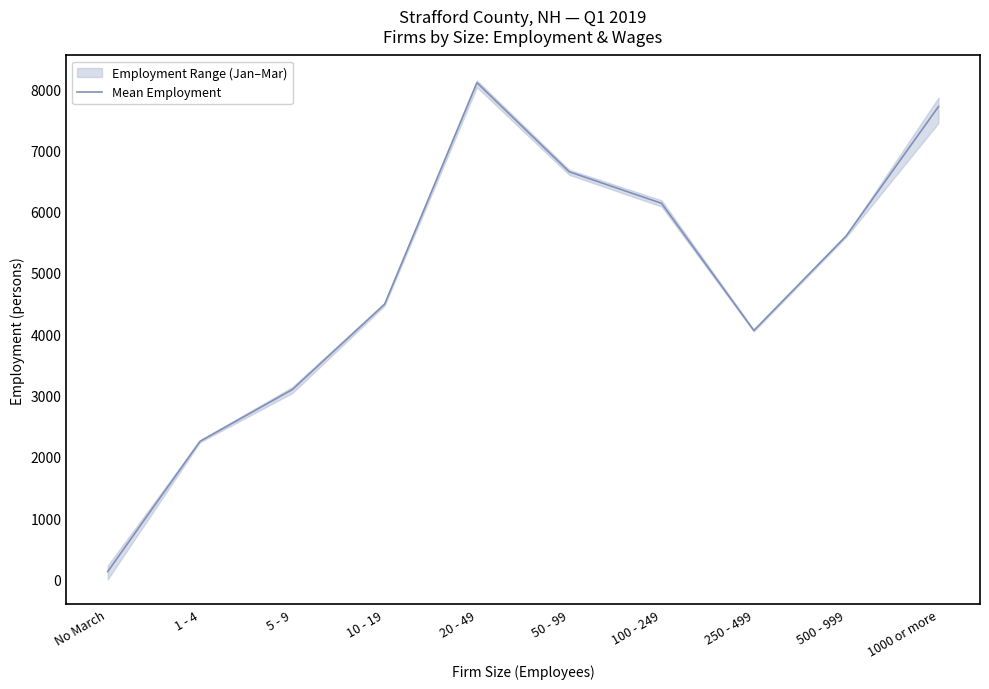

The chart shows a value of 49.1 at No March. True or false?

False